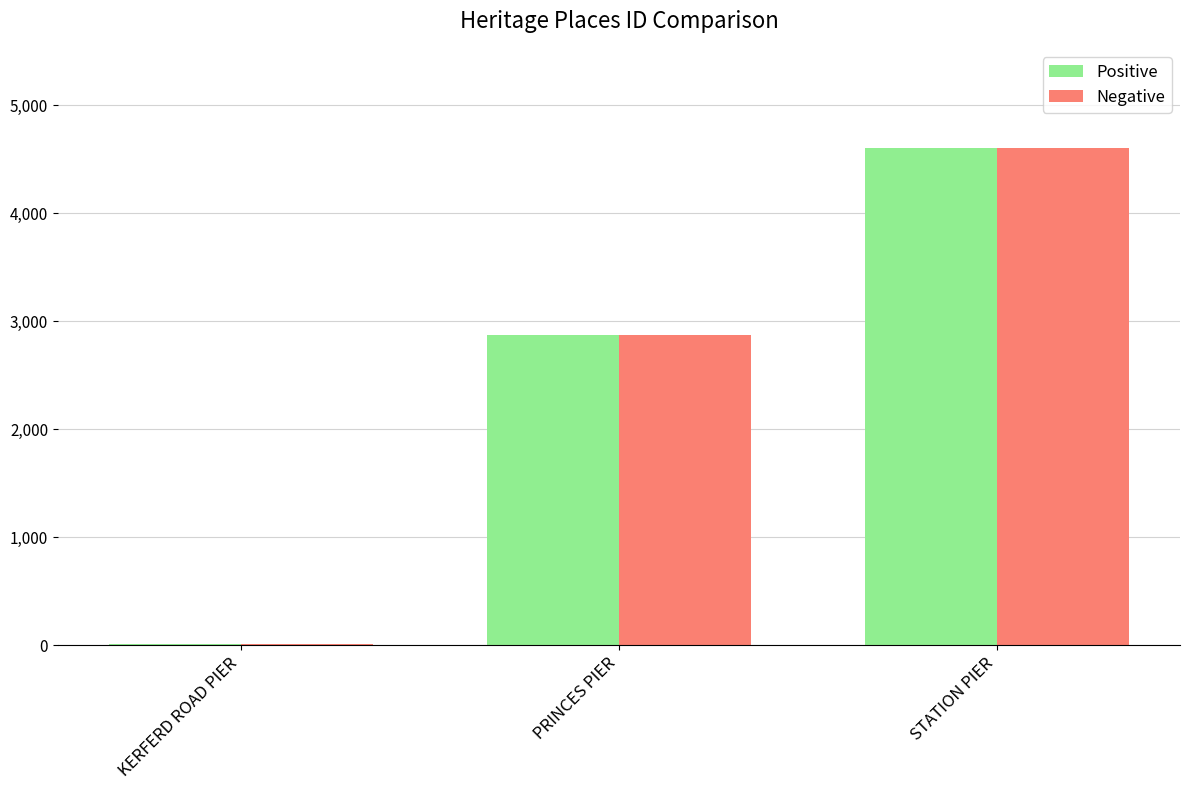

At which category is the sum across all series the highest?

STATION PIER